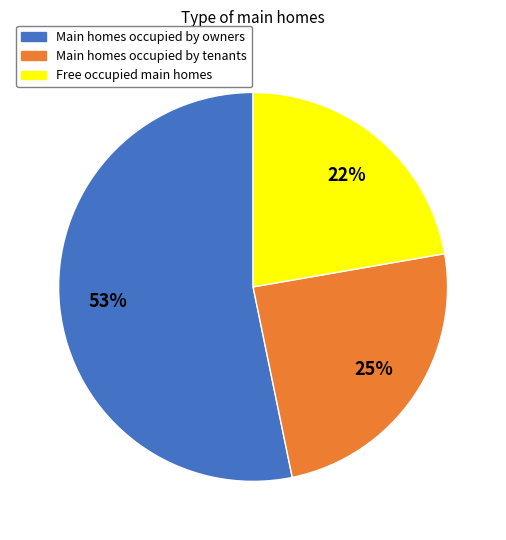

Is there a majority slice in this chart?

Yes